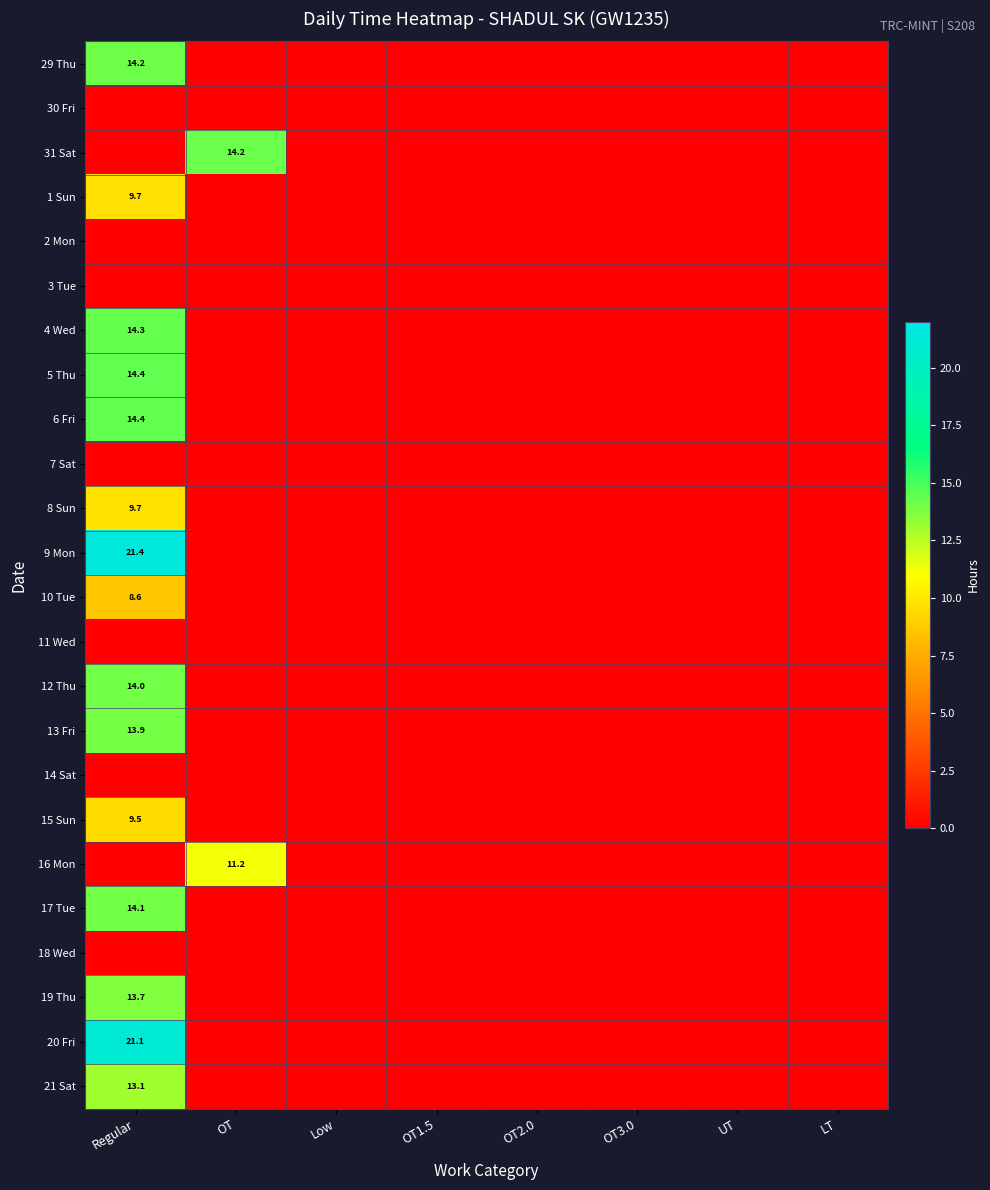

At how many categories does at least one series exceed 4?

2